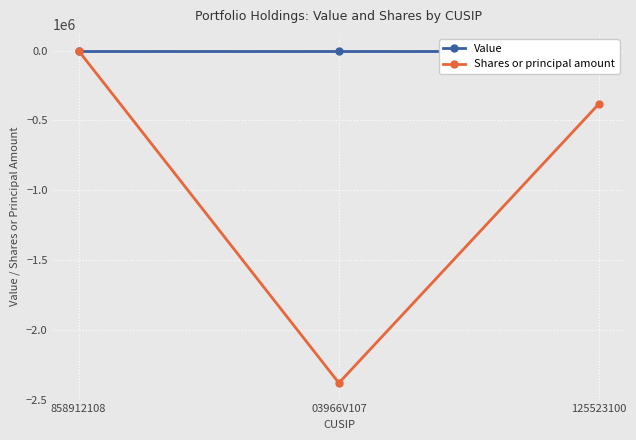

Reading left to right, extract all data points from this chart.

Value: 0	0	0
Shares or principal amount: -1700	-2381400	-380000